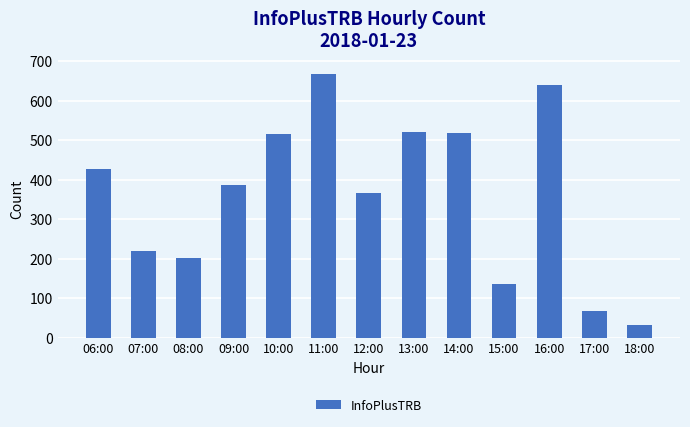

What is the difference between the maximum and minimum values?

637